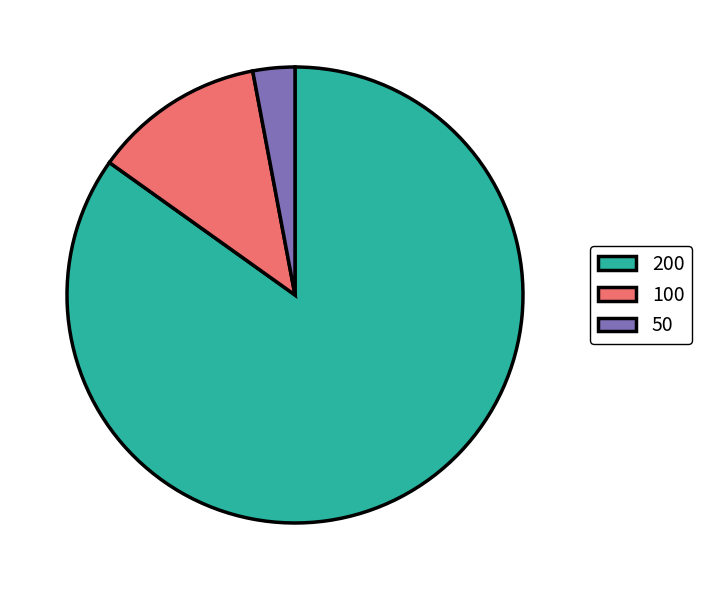

Between 200 and 100, which is larger?

200